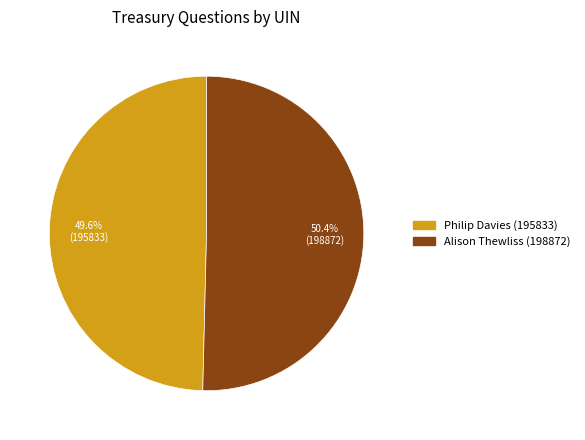

Rank the categories by value from highest to lowest.

Alison Thewliss (198872), Philip Davies (195833)